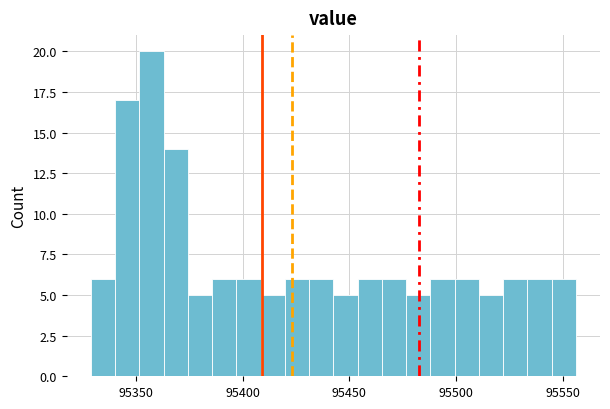

Around what value on the x-axis is the tallest bar? Give the approximate position of its centre, as read against the axis.

95355